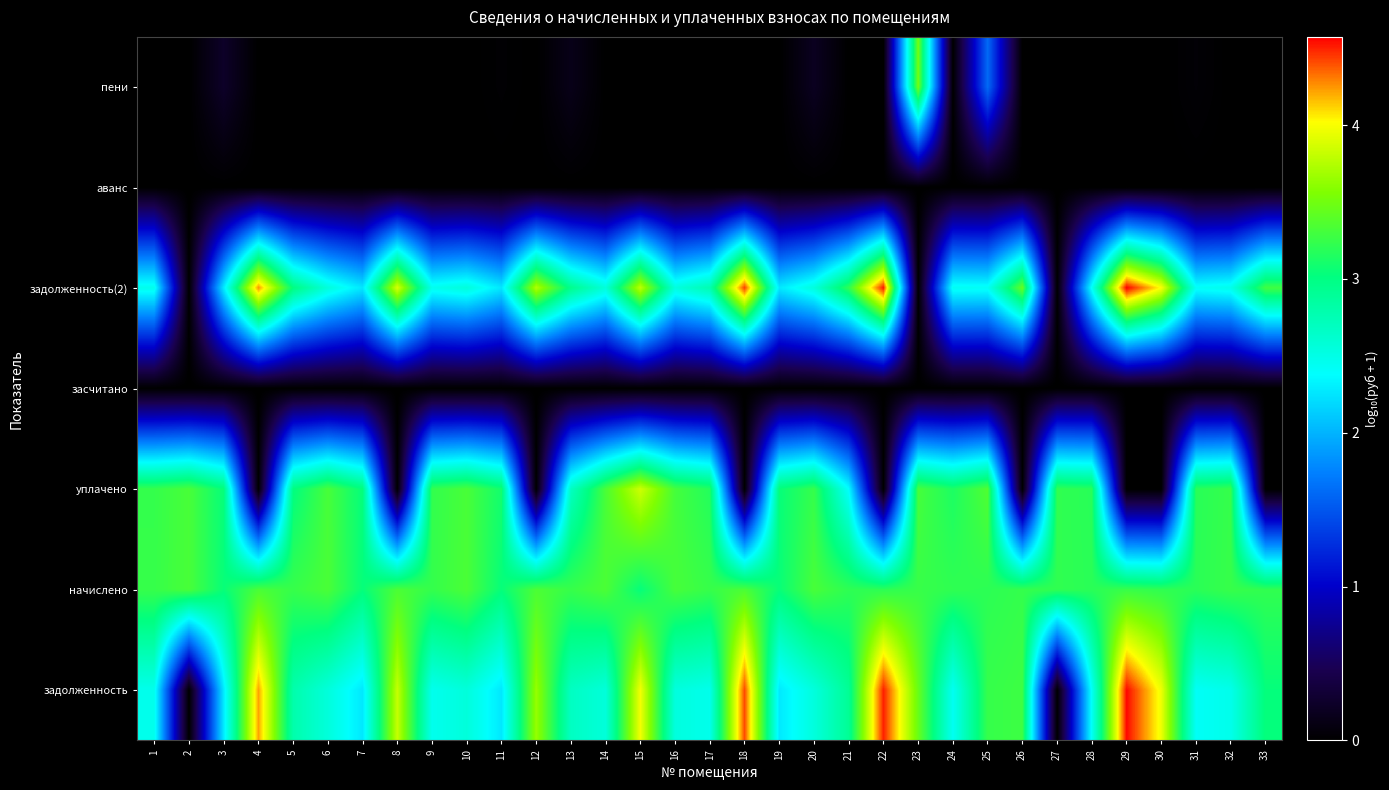

Reading left to right, list all the values displayed in this chart.

задолженность: 1=2.5	2=0.0	3=2.3	4=4.2	5=2.8	6=2.6	7=2.3	8=3.8	9=2.5	10=2.6	11=2.3	12=3.6	13=2.7	14=2.6	15=4.0	16=2.5	17=2.5	18=4.4	19=2.3	20=2.5	21=2.9	22=4.5	23=3.5	24=2.4	25=3.2	26=3.3	27=0.0	28=2.4	29=4.6	30=4.0	31=2.4	32=2.5	33=3.0
начислено: 1=3.2	2=3.3	3=3.0	4=3.3	5=3.2	6=3.3	7=3.0	8=3.3	9=3.2	10=3.3	11=3.0	12=3.3	13=3.2	14=3.3	15=3.0	16=3.3	17=3.3	18=3.3	19=3.0	20=3.3	21=3.2	22=3.2	23=3.3	24=3.2	25=3.2	26=3.2	27=3.2	28=3.2	29=3.3	30=3.2	31=3.2	32=3.3	33=3.2
уплачено: 1=3.2	2=3.3	3=3.0	4=0.0	5=3.0	6=3.3	7=3.0	8=0.0	9=3.2	10=3.3	11=3.1	12=0.0	13=2.7	14=3.3	15=3.8	16=3.3	17=3.2	18=0.0	19=3.0	20=3.2	21=2.4	22=0.0	23=3.3	24=3.1	25=3.4	26=0.0	27=3.2	28=3.2	29=0.0	30=0.0	31=3.2	32=3.2	33=0.0
засчитано: 1=0.0	2=0.0	3=0.0	4=0.0	5=0.0	6=0.0	7=0.0	8=0.0	9=0.0	10=0.0	11=0.0	12=0.0	13=0.0	14=0.0	15=0.0	16=0.0	17=0.0	18=0.0	19=0.0	20=0.0	21=0.0	22=0.0	23=0.0	24=0.0	25=0.0	26=0.0	27=0.0	28=0.0	29=0.0	30=0.0	31=0.0	32=0.0	33=0.0
задолженность(2): 1=2.5	2=0.0	3=2.3	4=4.3	5=3.0	6=2.6	7=2.3	8=3.9	9=2.5	10=2.6	11=2.3	12=3.8	13=2.9	14=2.6	15=3.8	16=2.5	17=2.8	18=4.4	19=2.3	20=2.5	21=3.2	22=4.5	23=0.0	24=2.4	25=2.4	26=3.4	27=0.0	28=2.4	29=4.6	30=4.0	31=2.4	32=2.5	33=3.3
аванс: 1=0.0	2=0.0	3=0.0	4=0.0	5=0.0	6=0.0	7=0.0	8=0.0	9=0.0	10=0.0	11=0.0	12=0.0	13=0.0	14=0.0	15=0.0	16=0.0	17=0.0	18=0.0	19=0.0	20=0.0	21=0.0	22=0.0	23=0.0	24=0.0	25=0.0	26=0.0	27=0.0	28=0.0	29=0.0	30=0.0	31=0.0	32=0.0	33=0.0
пени: 1=0.0	2=0.0	3=0.2	4=0.0	5=0.0	6=0.0	7=0.0	8=0.0	9=0.0	10=0.0	11=0.0	12=0.0	13=0.1	14=0.0	15=0.0	16=0.0	17=0.0	18=0.0	19=0.0	20=0.2	21=0.0	22=0.0	23=3.5	24=0.0	25=1.6	26=0.0	27=0.0	28=0.0	29=0.0	30=0.0	31=0.0	32=0.0	33=0.0